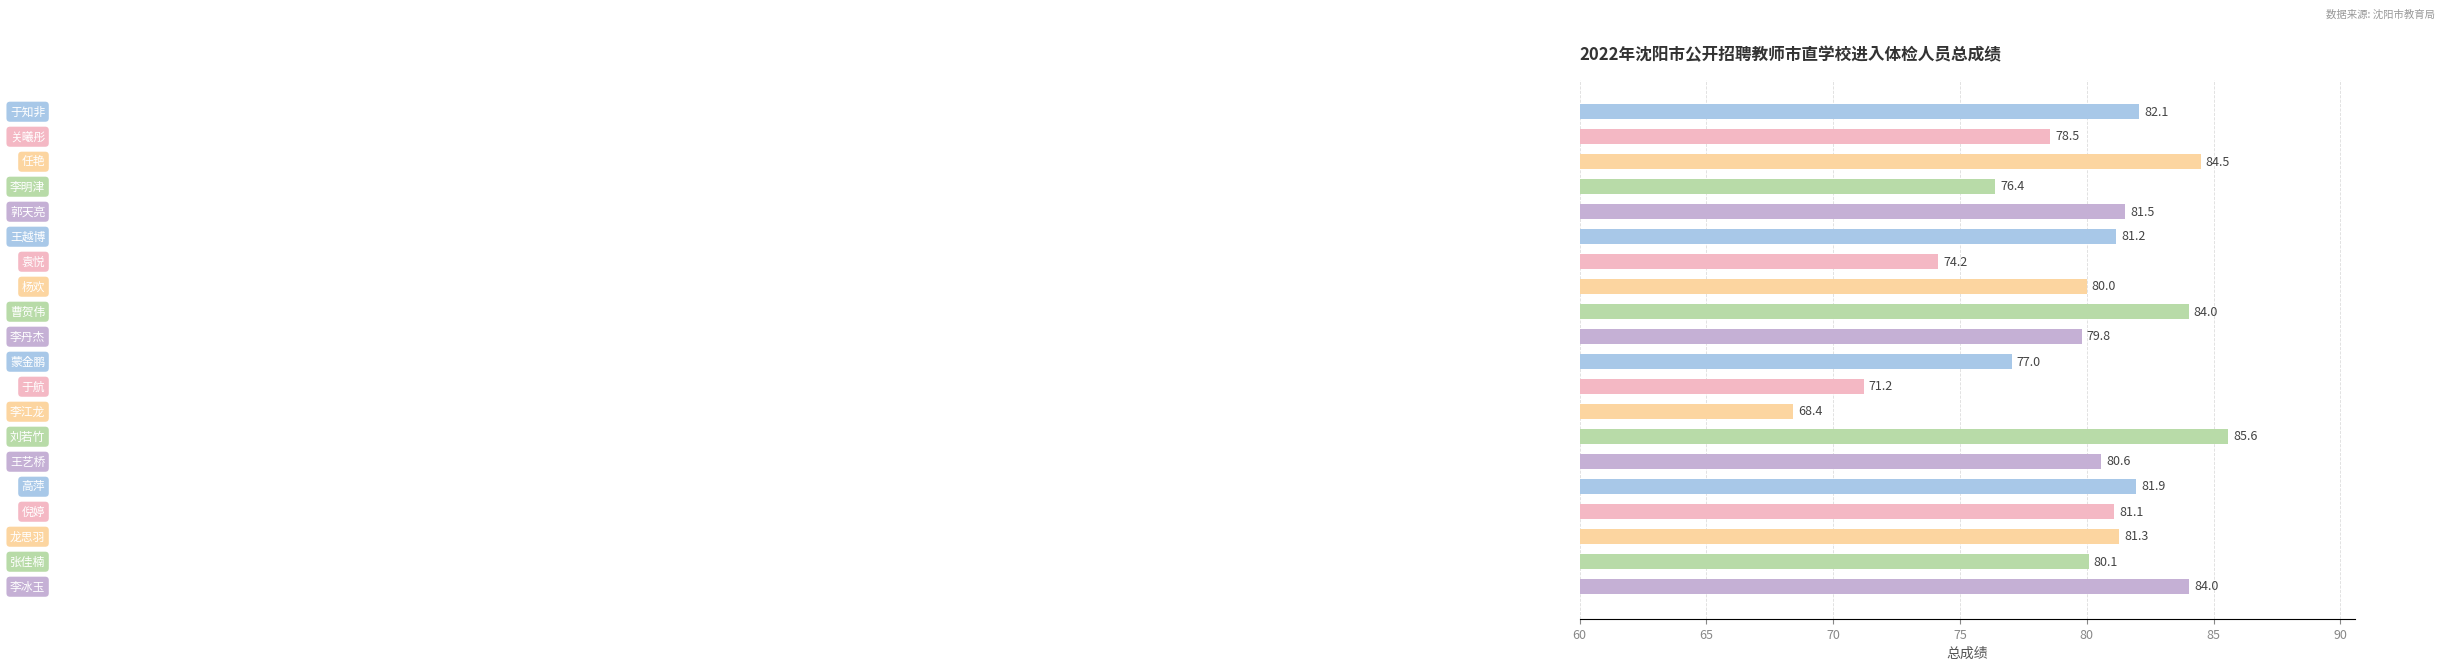

What is the greatest value displayed?

85.6